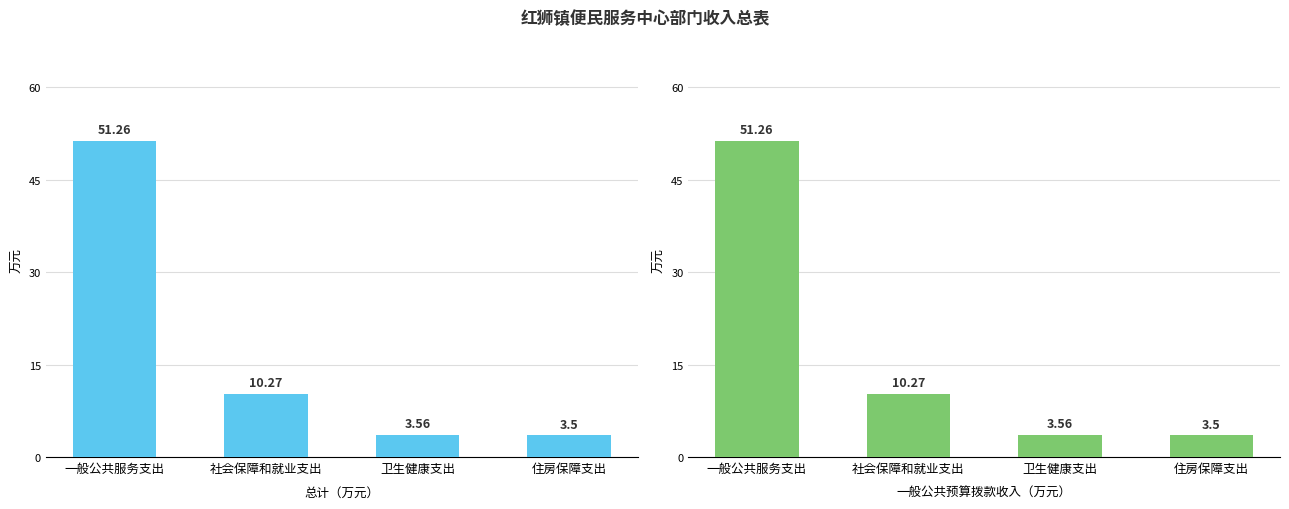

Is the value of 总计 at 社会保障和就业支出 greater than the value of 一般公共预算拨款收入 at 住房保障支出?

Yes